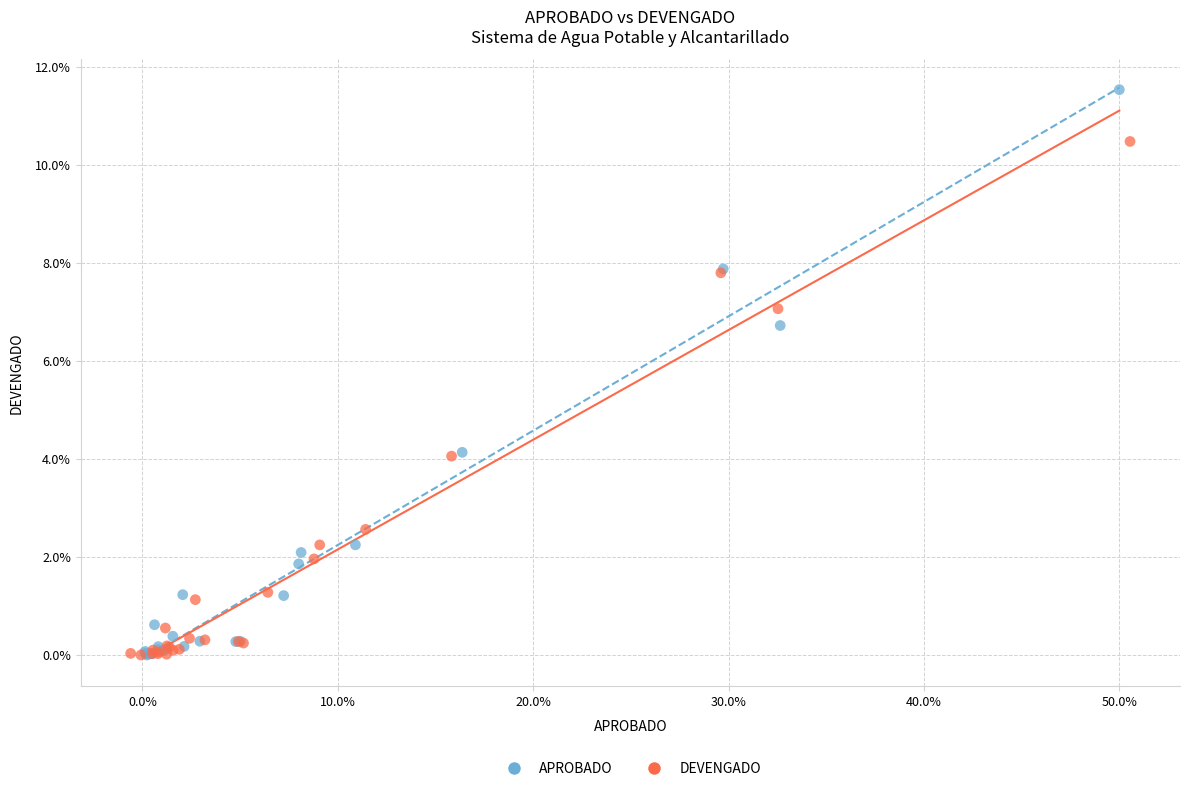

Which series reaches the maximum Y coordinate?

APROBADO